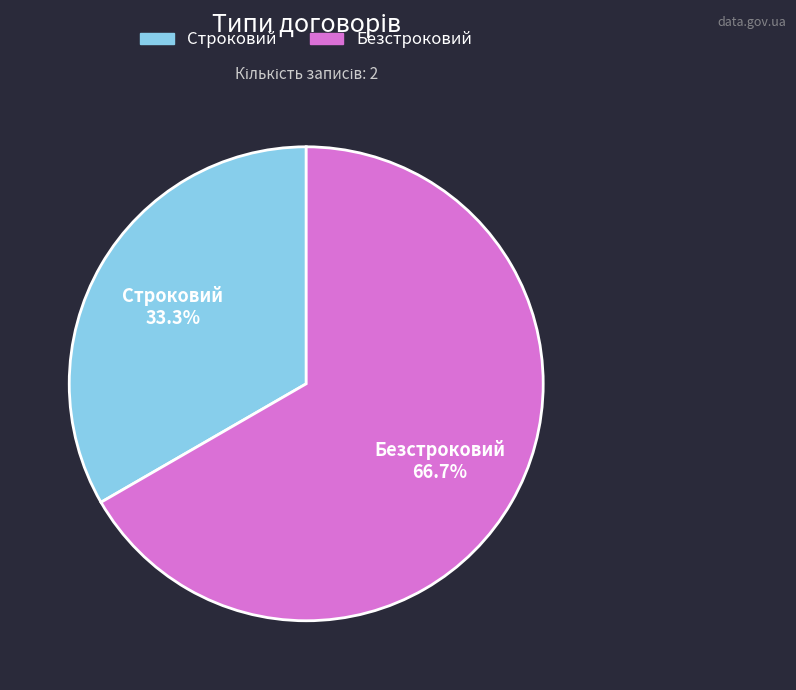

Rank the categories by value from highest to lowest.

Безстроковий, Строковий